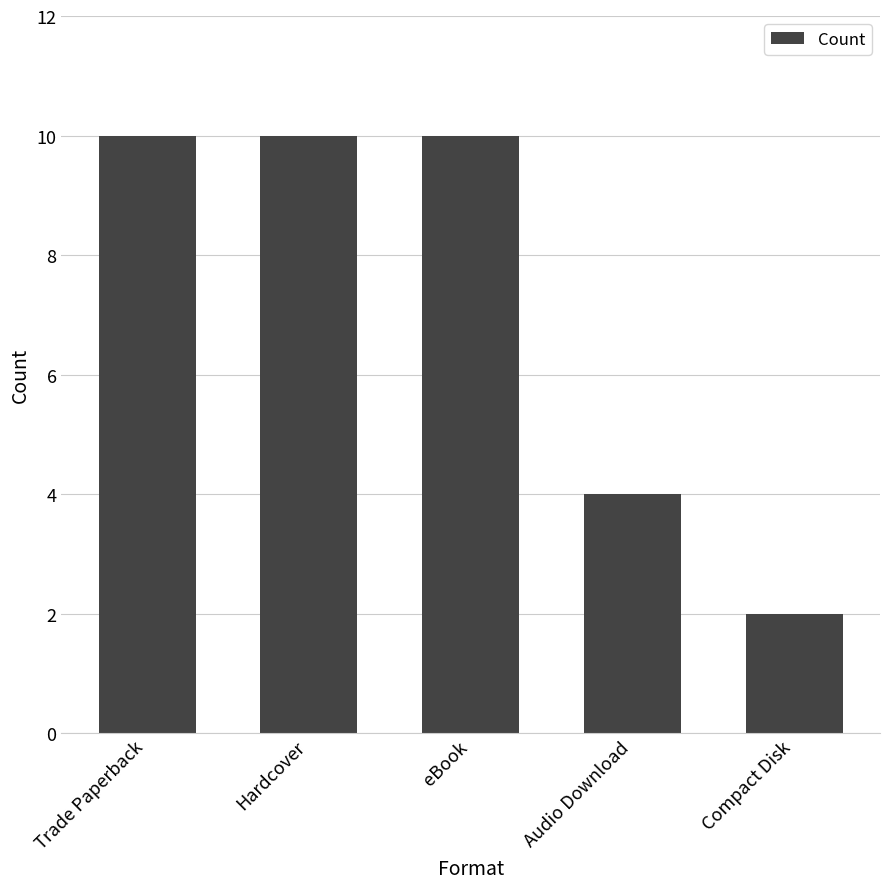

Which label corresponds to the smallest value in the chart?

Compact Disk